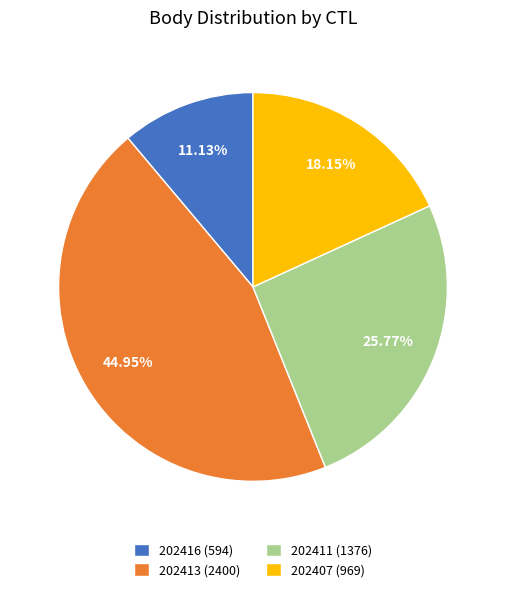

What portion of the pie excludes 202416?

88.9%